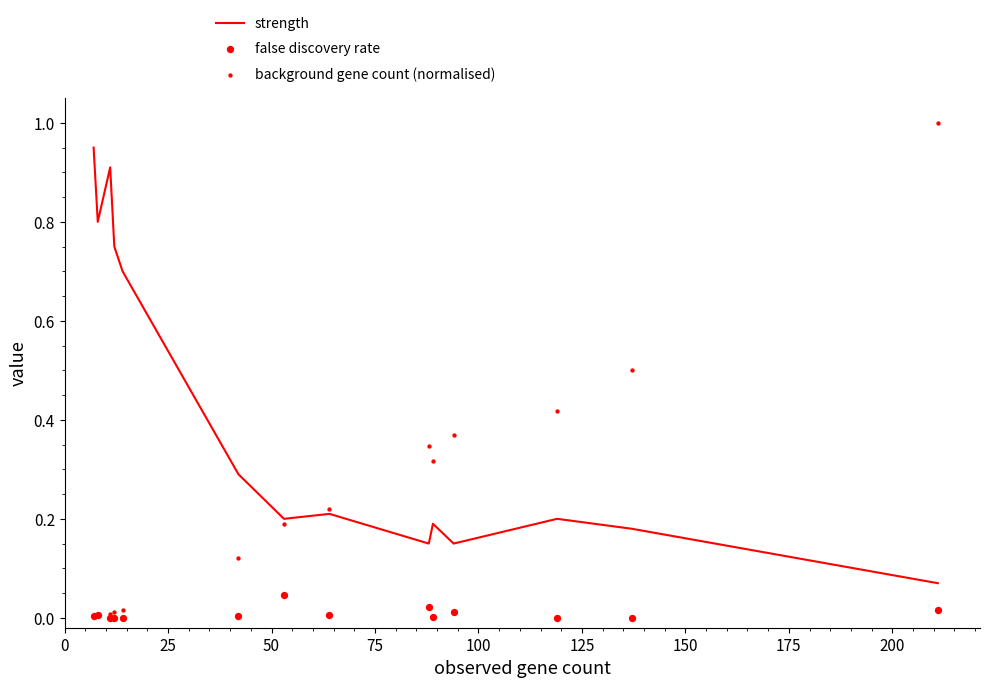

Is the value of background gene count (normalised) at 100 greater than the value of false discovery rate at 0?

Yes